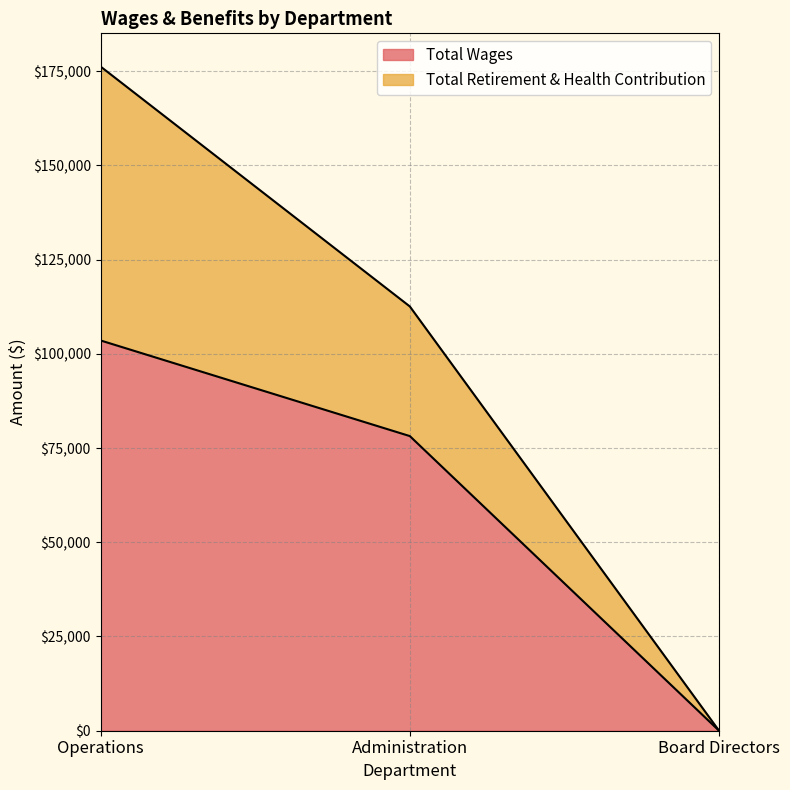

How many data points does each series have?

3